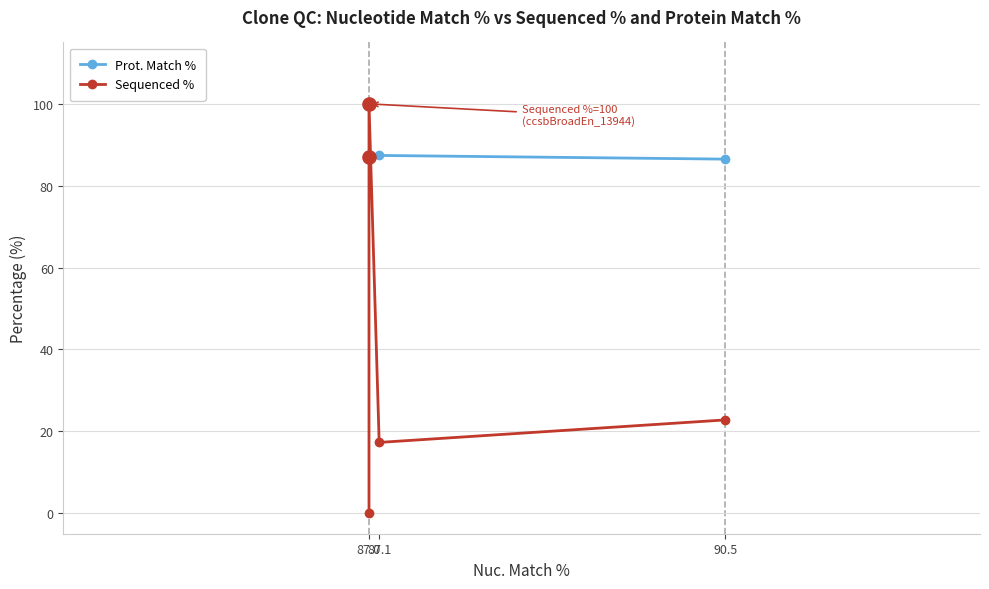

Which series has the widest spread of Y values?

Sequenced %